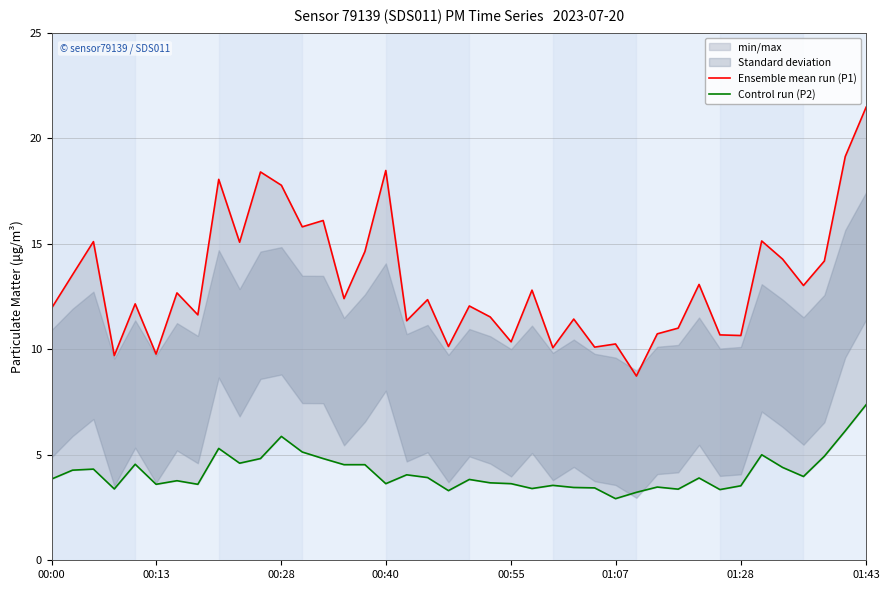

True or false: Ensemble mean run (P1) and Control run (P2) cross at least once.

False